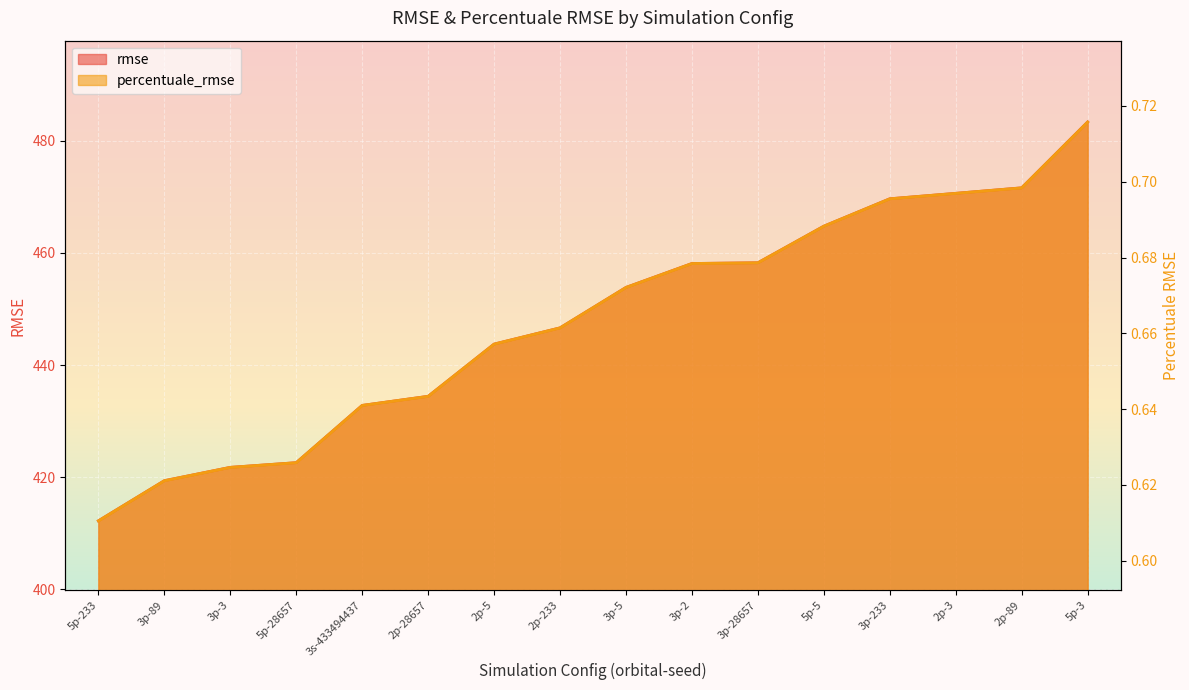

The value of percentuale_rmse at 2p-3 is 0.2. True or false?

False